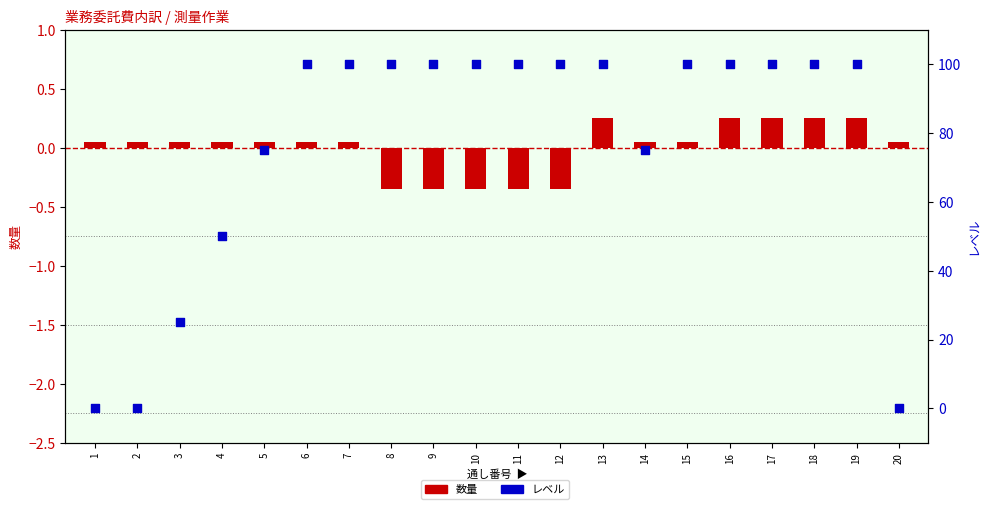

Which series has the largest total across all categories?

レベル